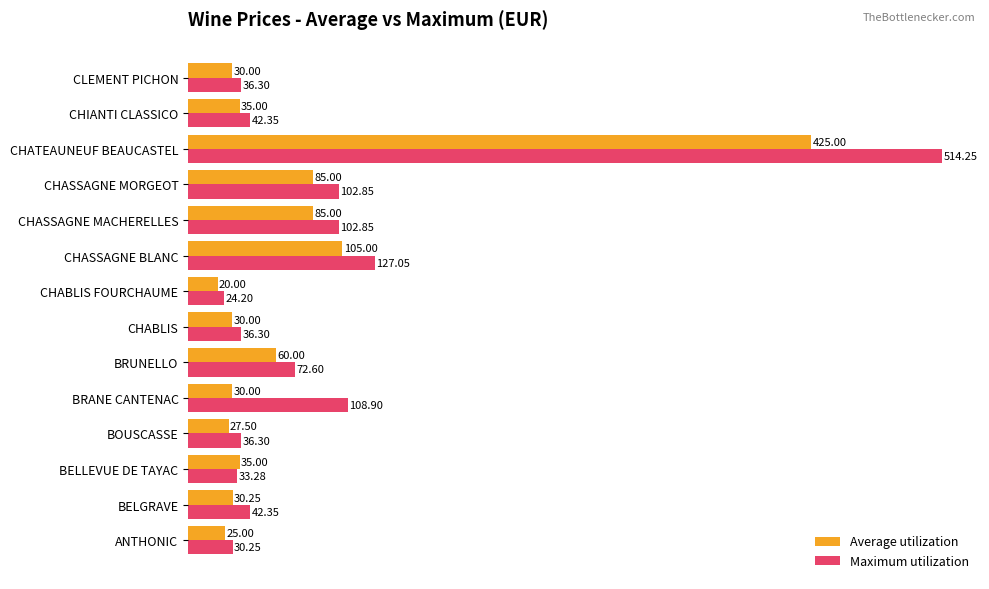

Count the number of data series in this chart.

2